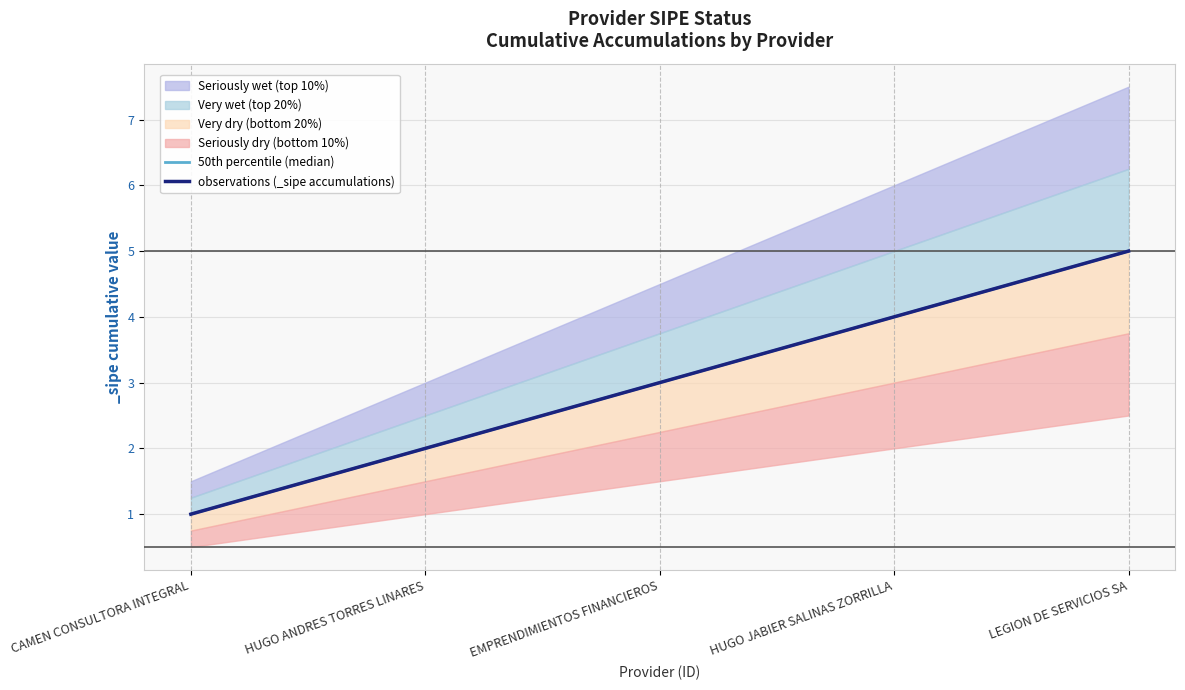

True or false: 50th percentile (median) and observations (_sipe accumulations) intersect in this chart.

False